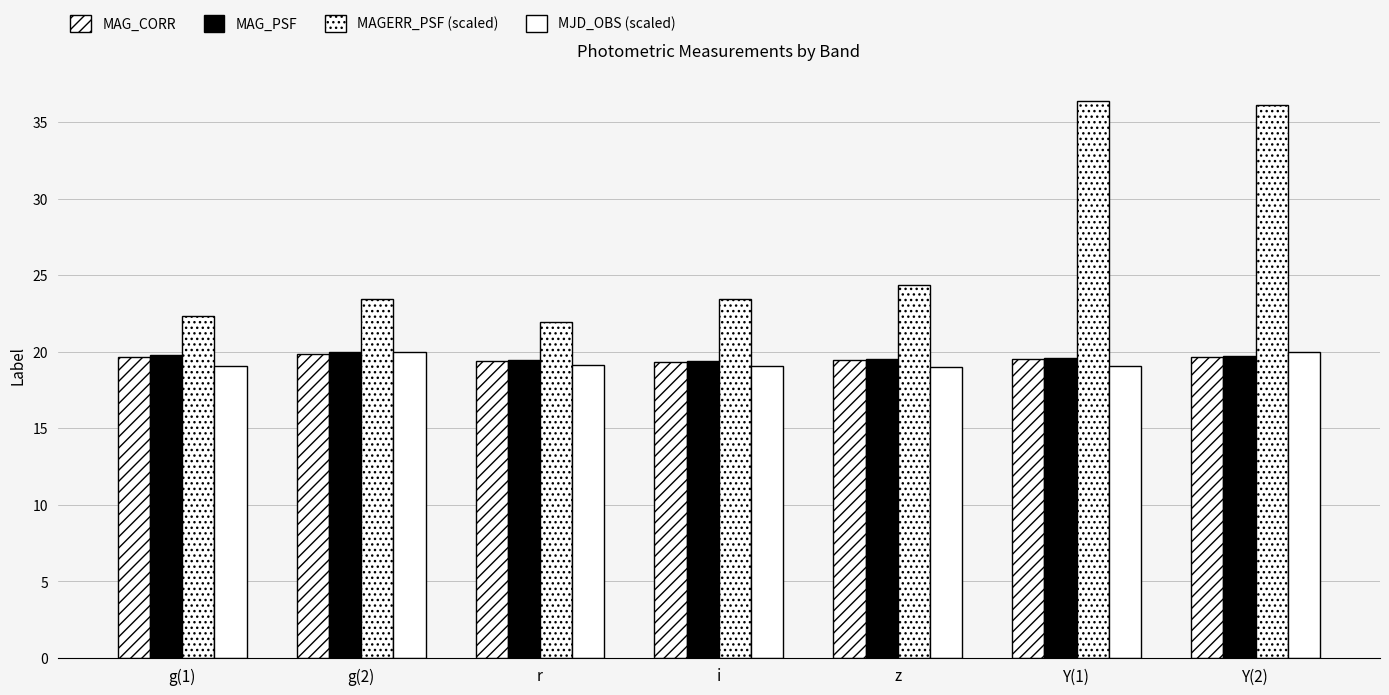

Which category has the lowest value in the MAG_CORR series?

i